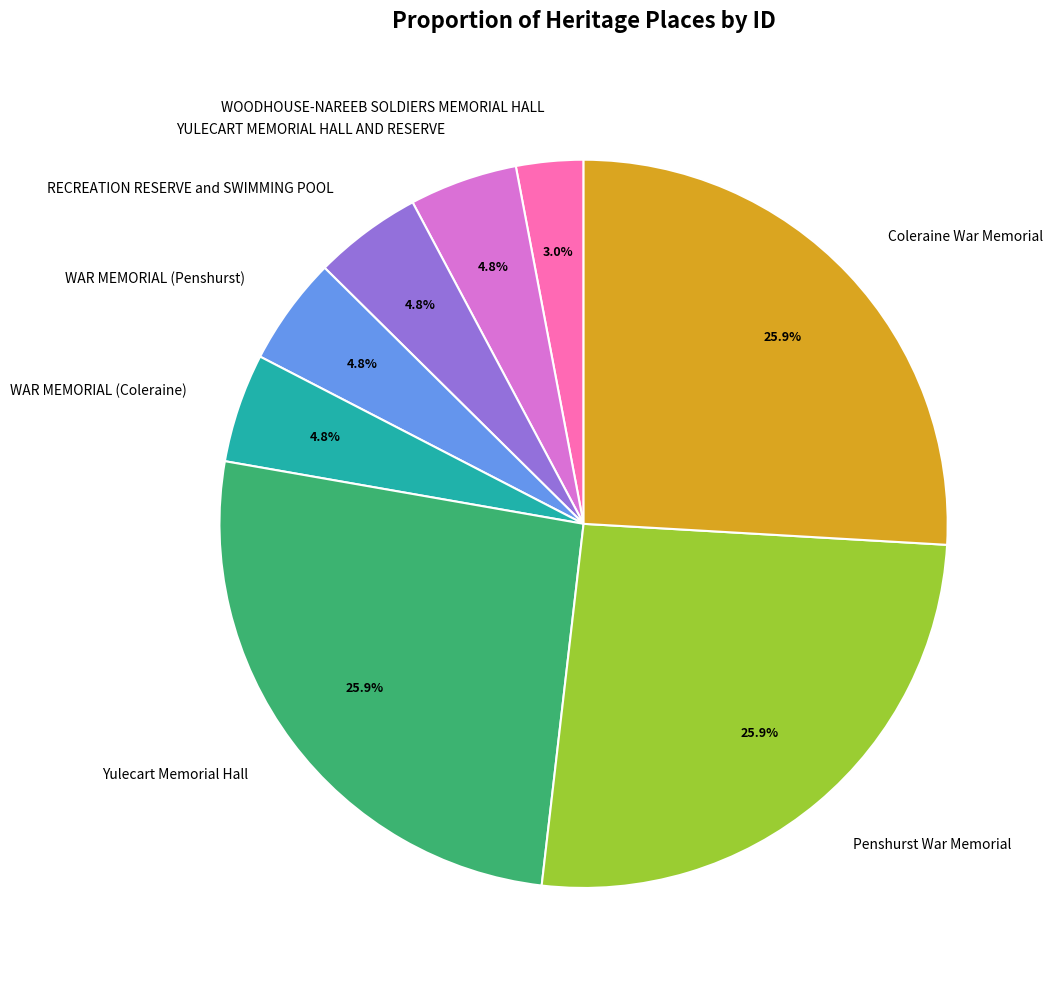

What percentage is the RECREATION RESERVE and SWIMMING POOL slice, to the nearest percent?

5%